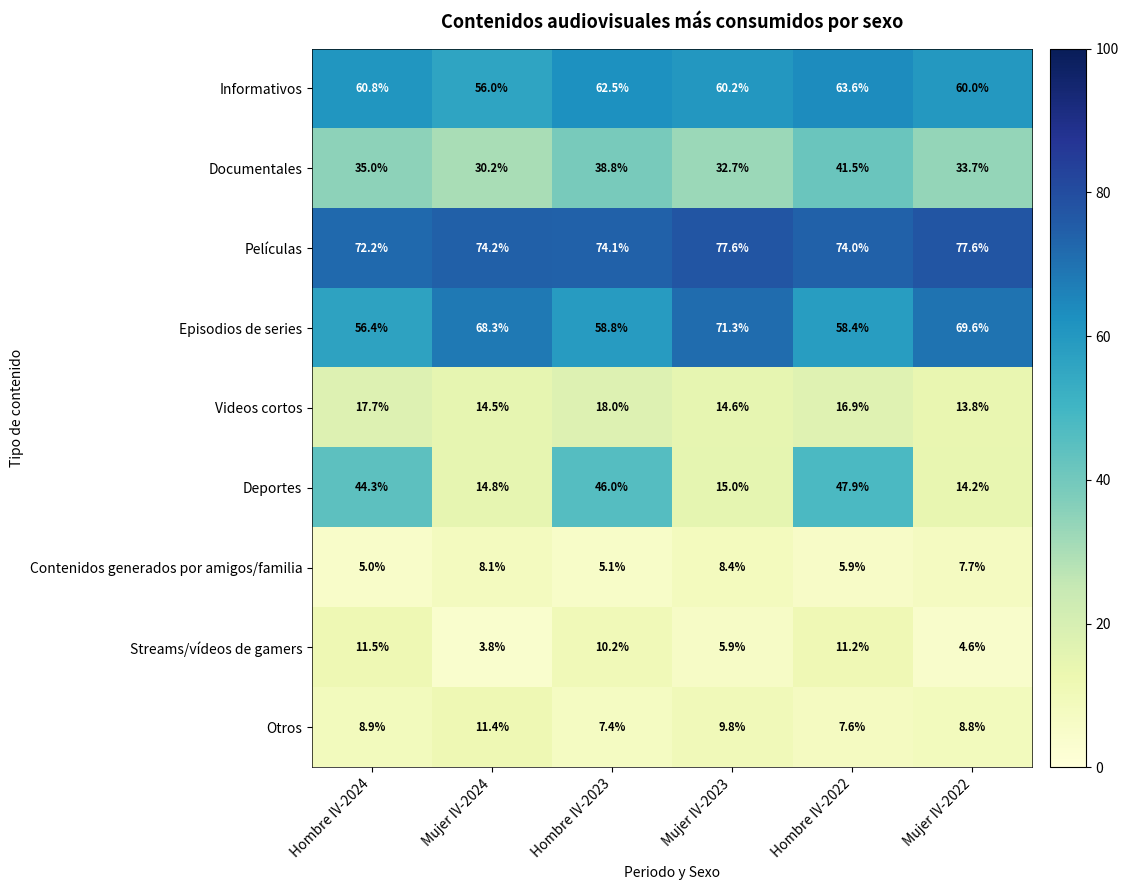

Rank the categories by Contenidos generados por amigos/familia value from lowest to highest.

Hombre IV-2024, Hombre IV-2023, Hombre IV-2022, Mujer IV-2022, Mujer IV-2024, Mujer IV-2023